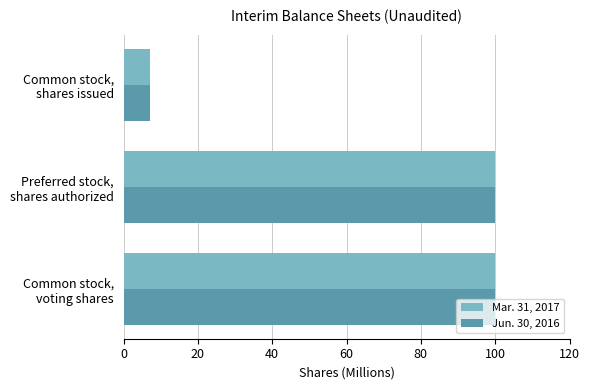

What is the maximum value for Mar. 31, 2017?

100.0